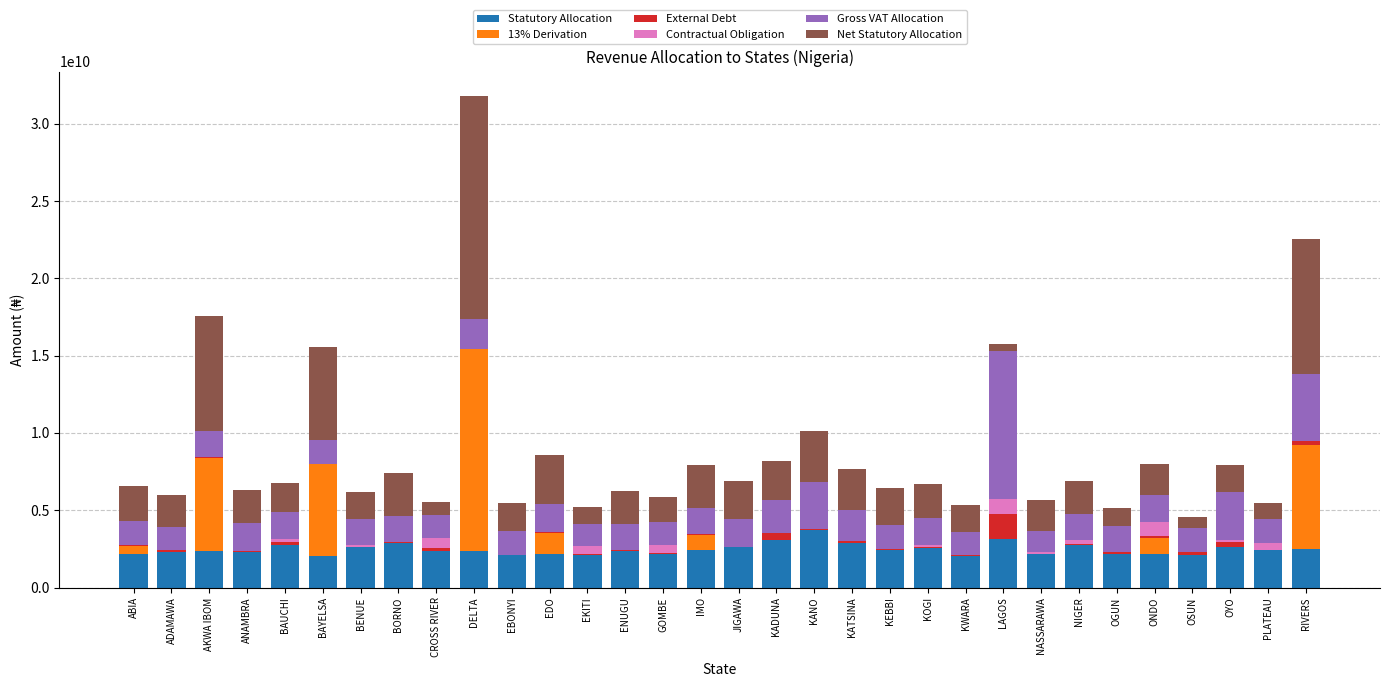

Which series changed the most between IMO and OSUN?

Net Statutory Allocation